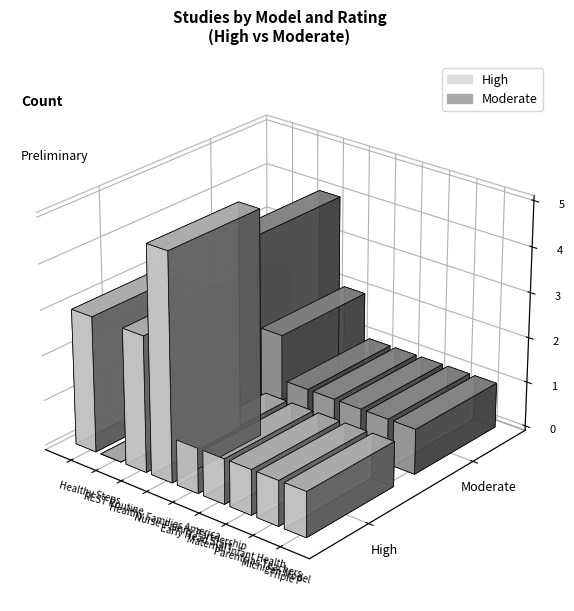

What are all the series names shown in the legend?

High, Moderate